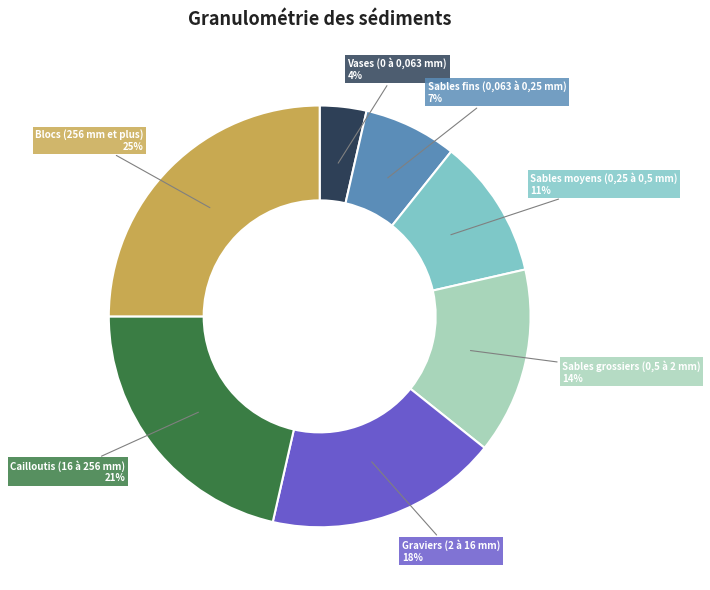

To the nearest percent, what is the combined percentage of Blocs (256 mm et plus) and Sables fins (0,063 à 0,25 mm)?

32%